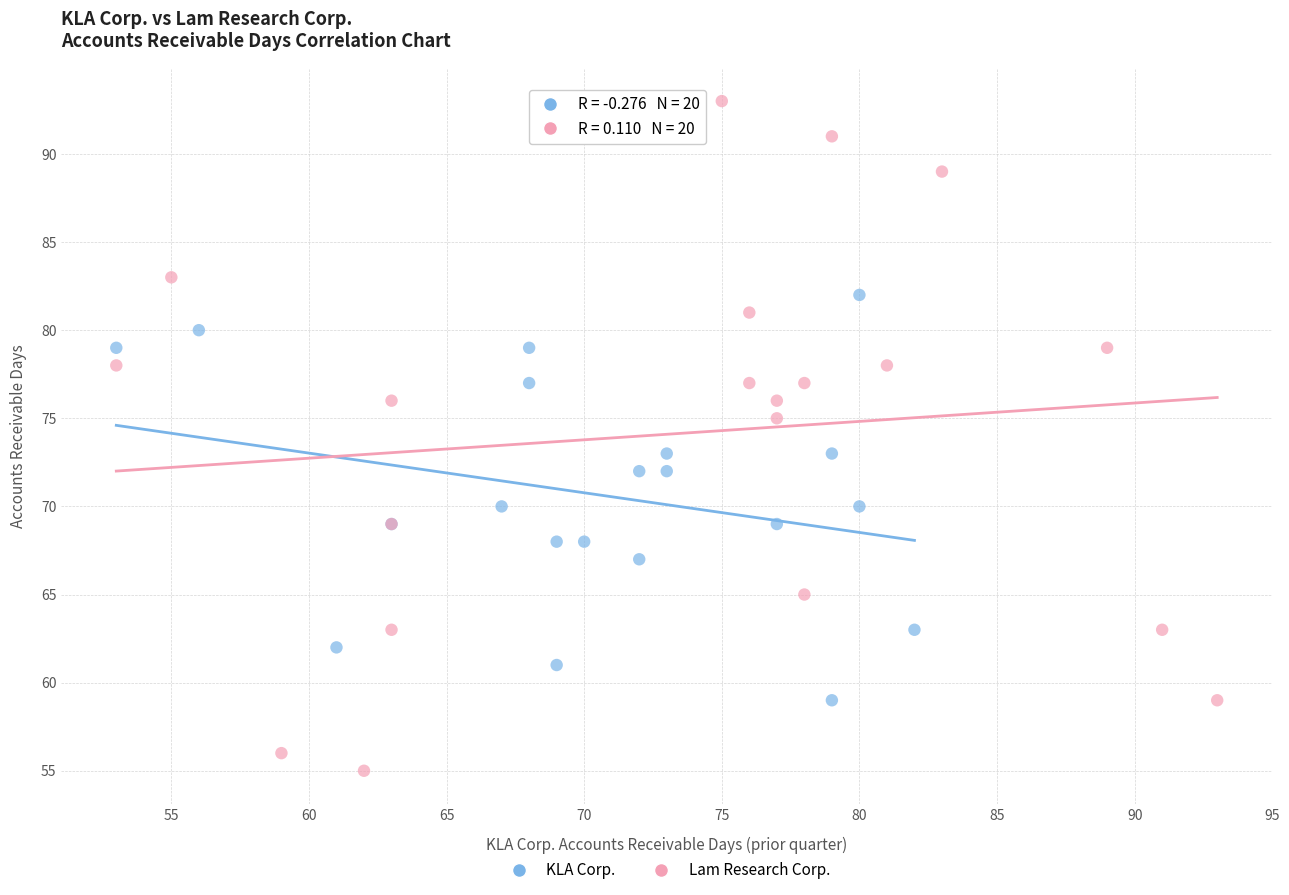

Which series contains the lowest Y value?

Lam Research Corp.